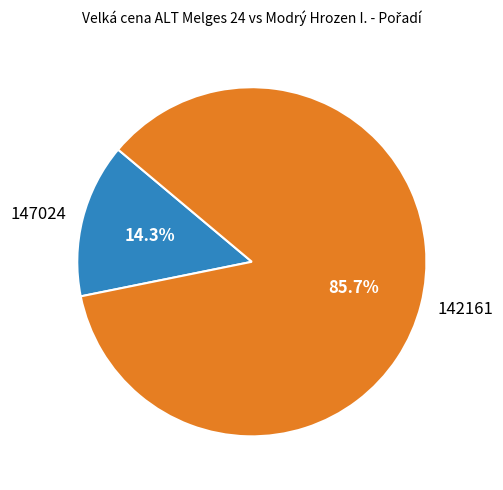

What percentage do 142161 and 147024 together represent?

100.0%